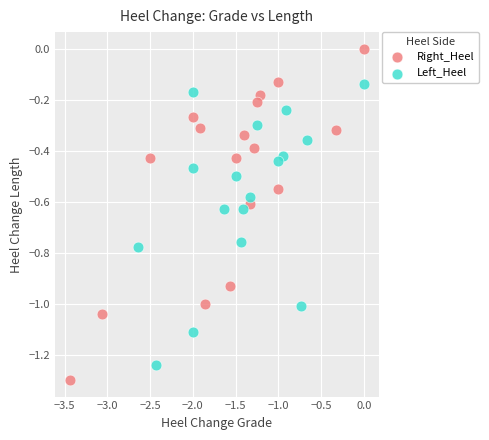

Which series contains the highest Y value?

Right_Heel